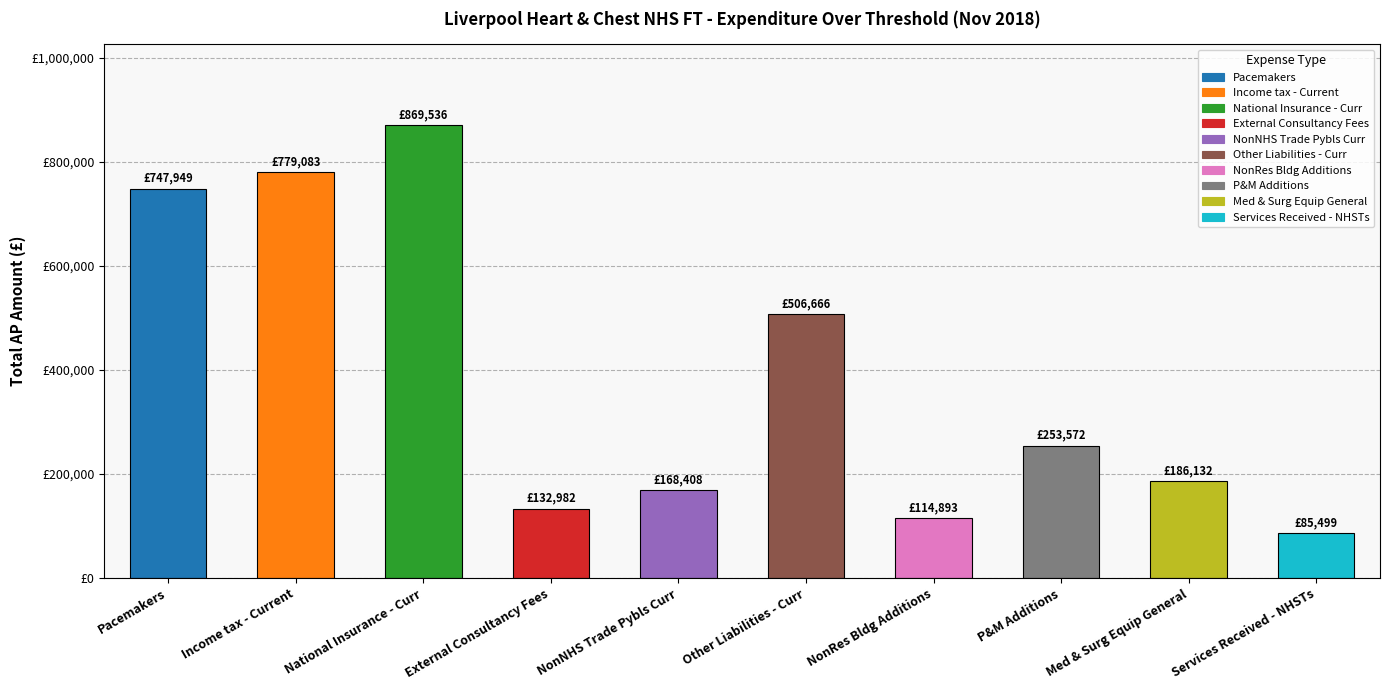

Which category has the highest value across all series?

National Insurance - Curr